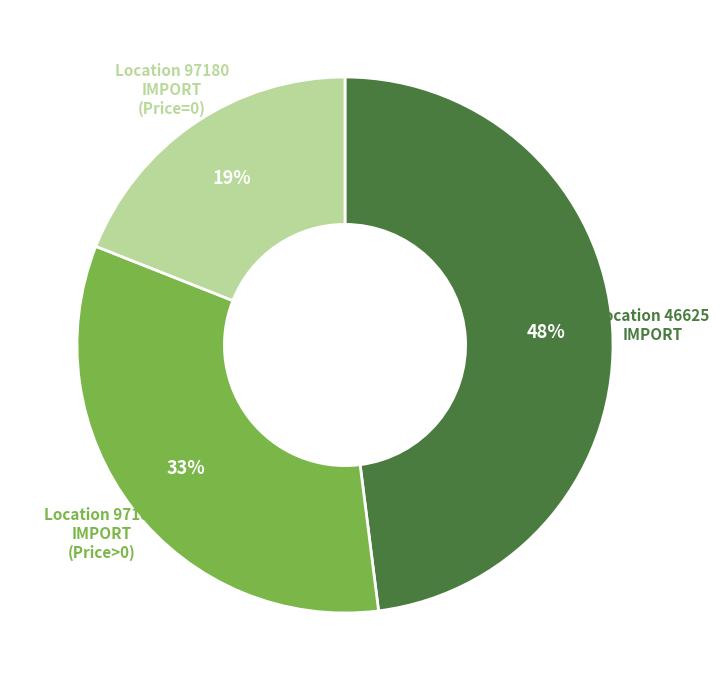

To the nearest percent, what is the average slice percentage?

33%